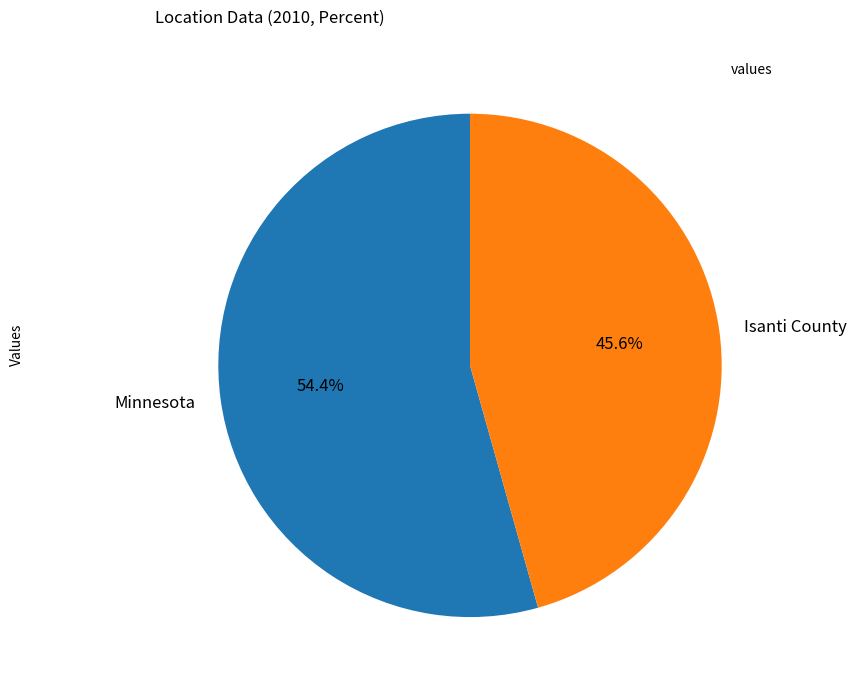

To the nearest percent, what is the average slice percentage?

50%